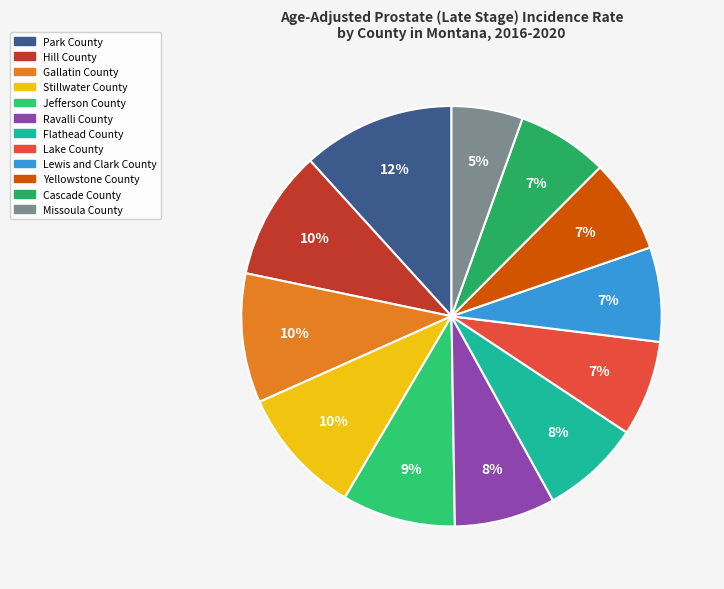

How many segments does this pie chart have?

12